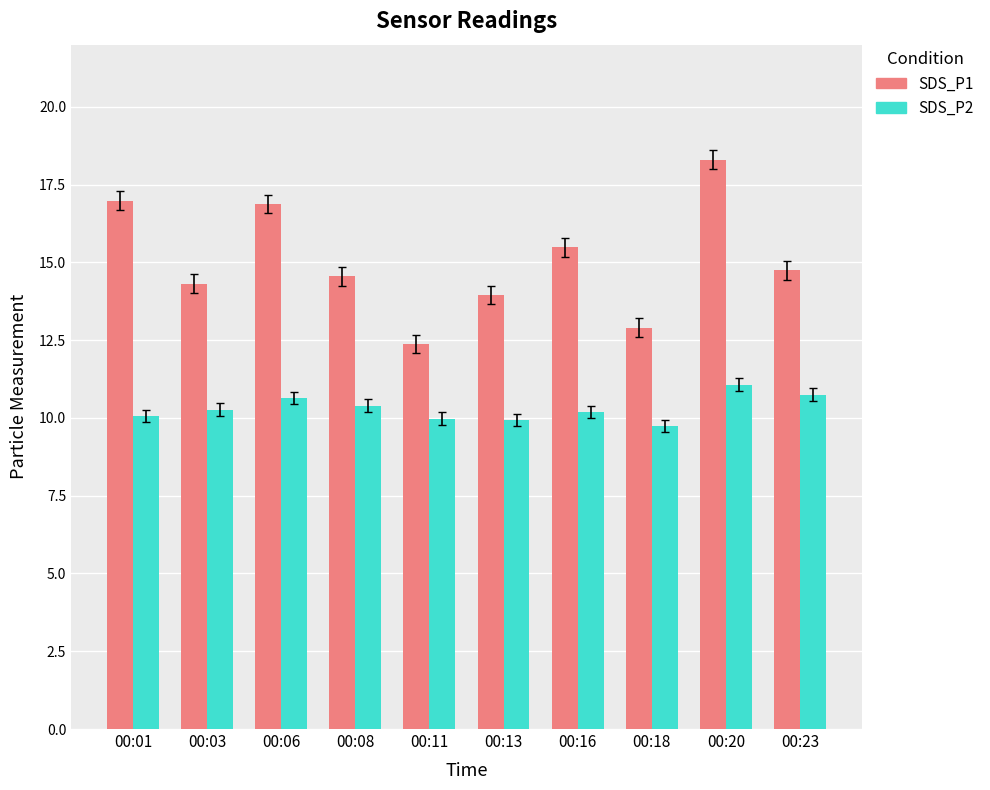

What is the value of the SDS_P1 bar at the 9th from the left?

18.3